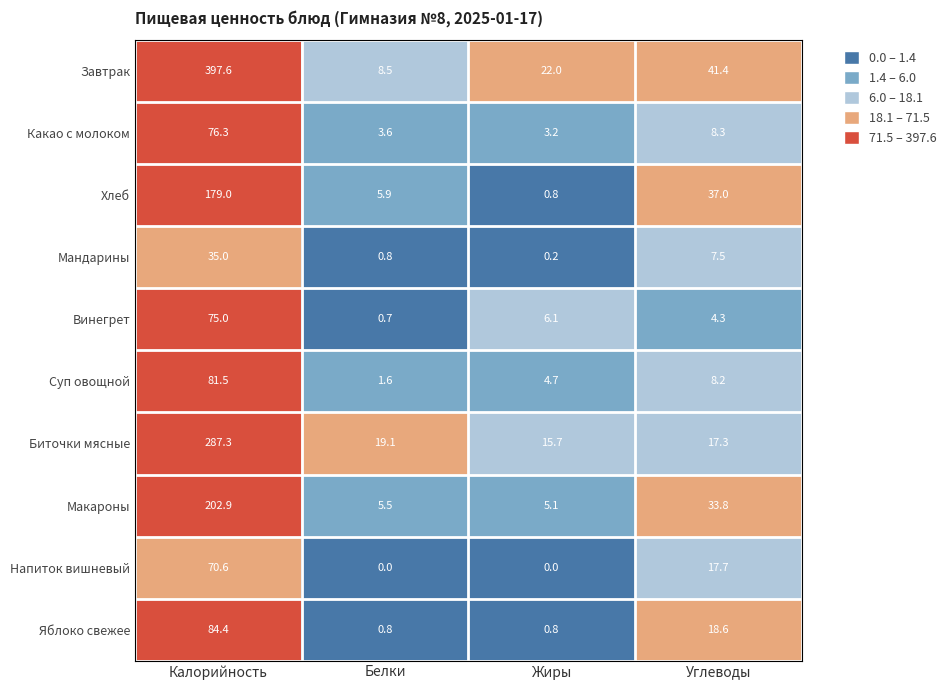

How many series are shown in this chart?

10